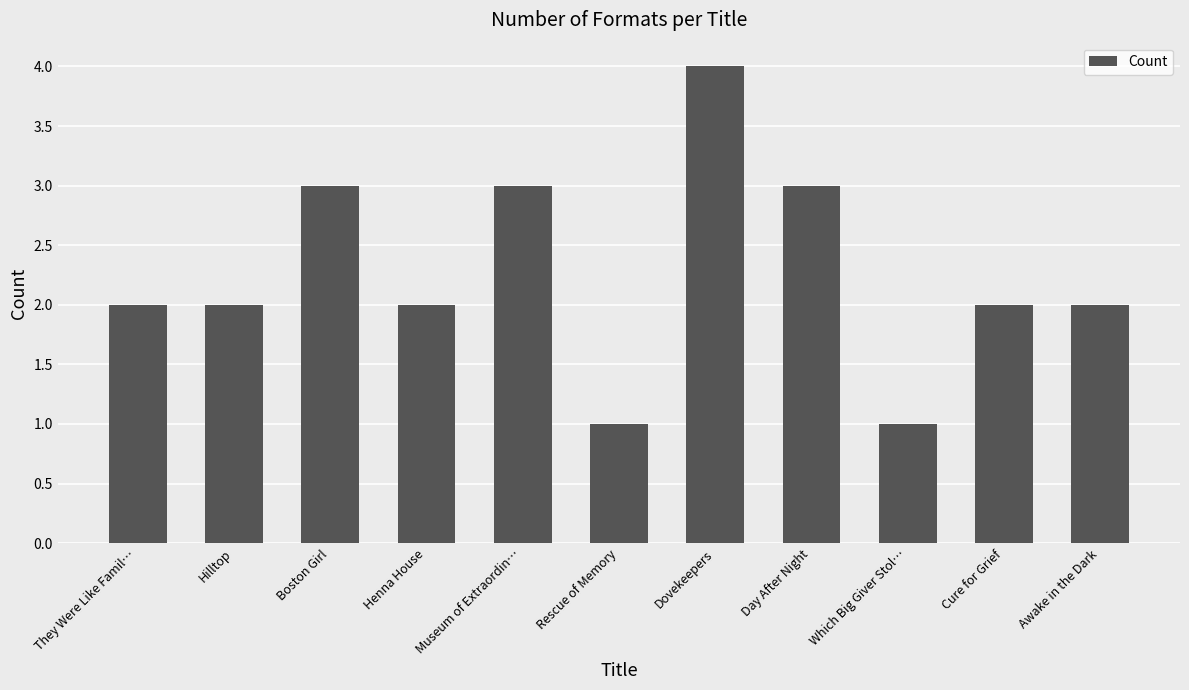

What is the difference between the maximum and minimum values?

3